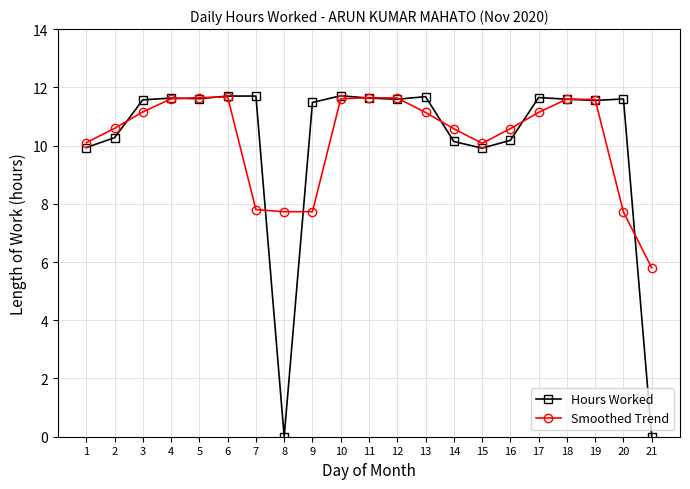

What is the value of the Hours Worked point at the 4th from the left?

11.6